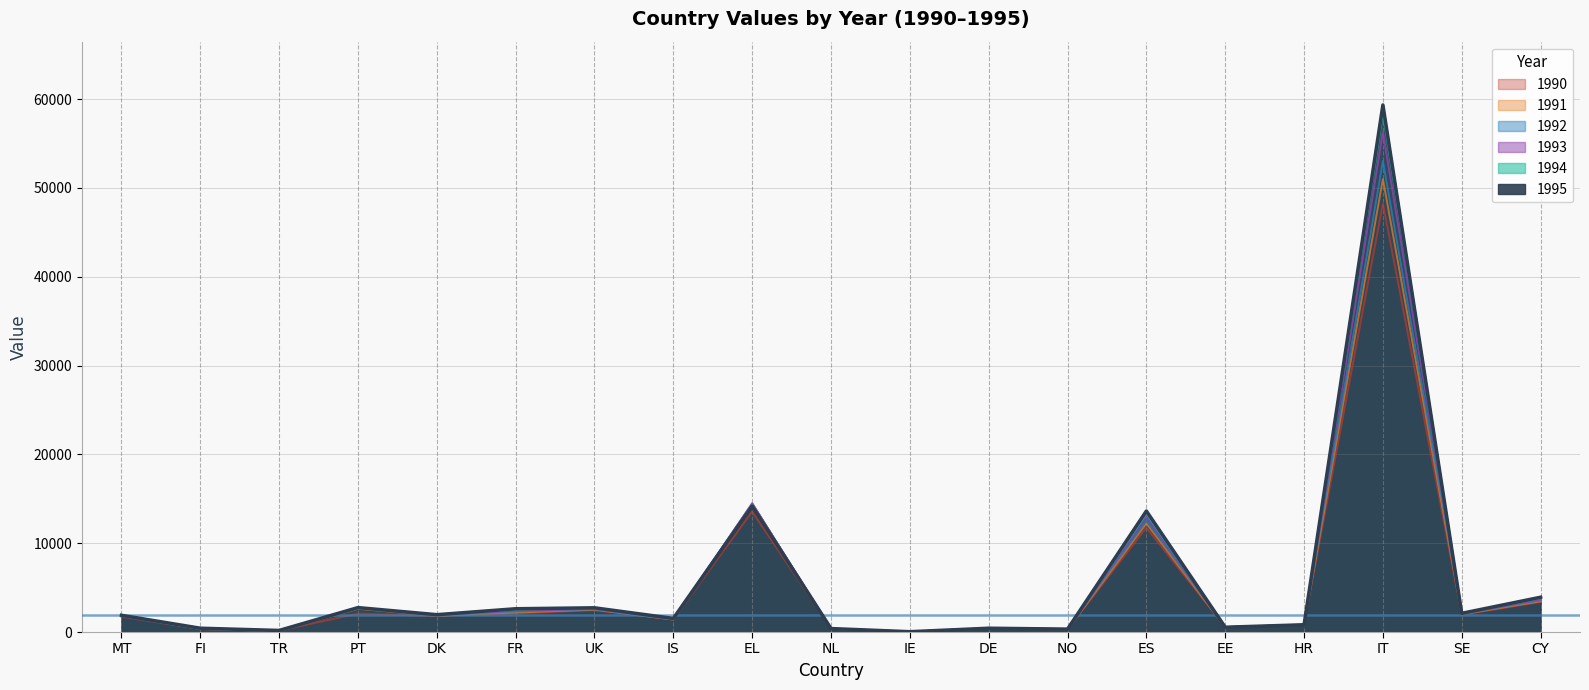

What is the total value across all series at EL?

85470